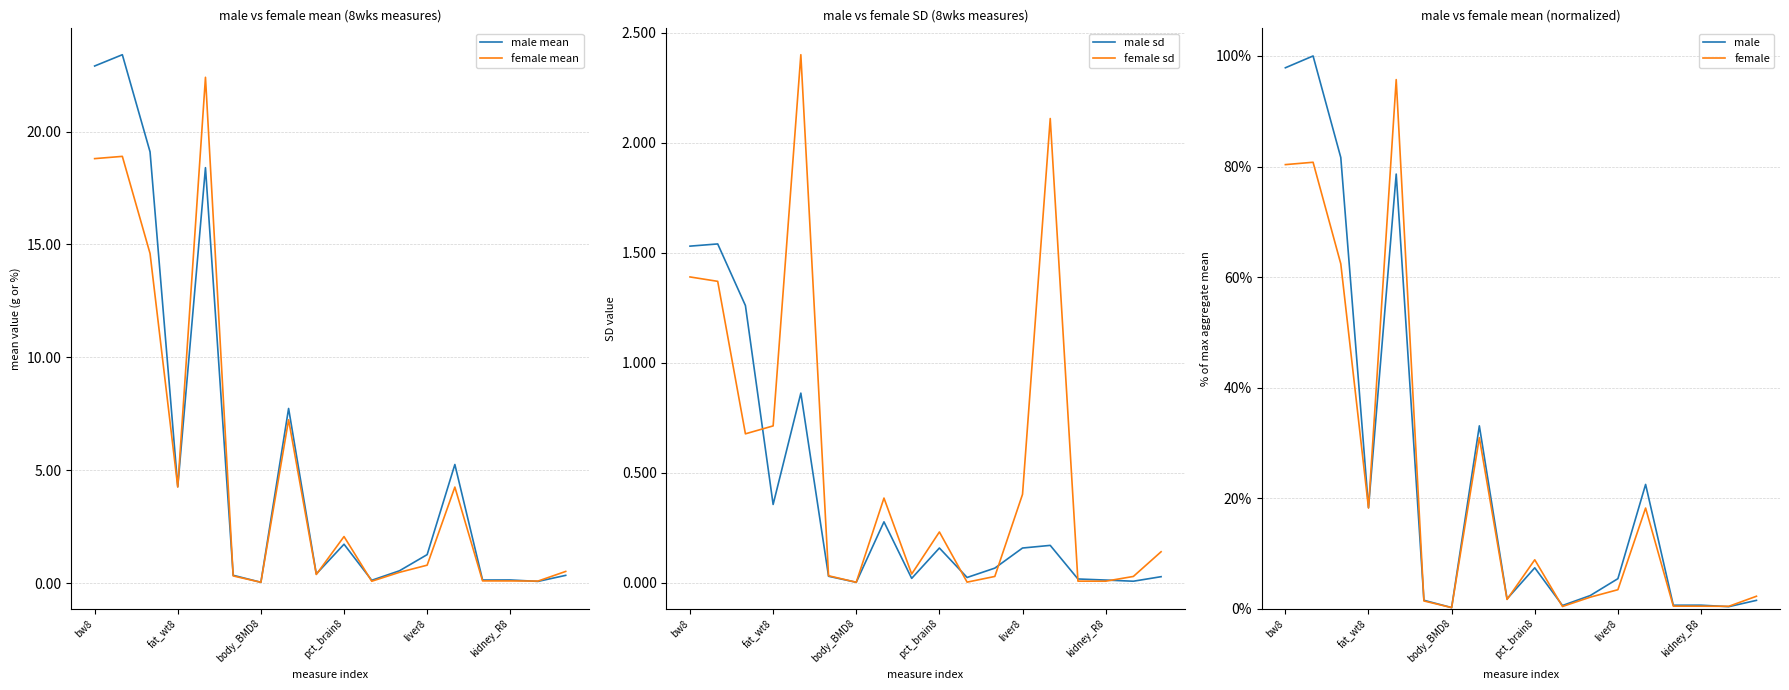

After their last crossing, which series has the higher values: male or female?

female